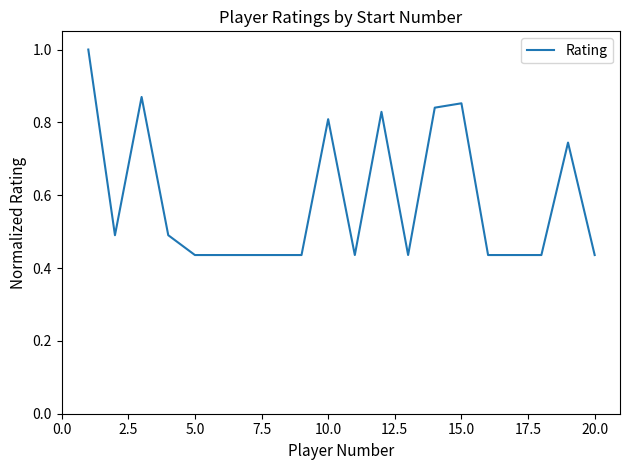

What is the difference between the maximum and minimum values?

0.6